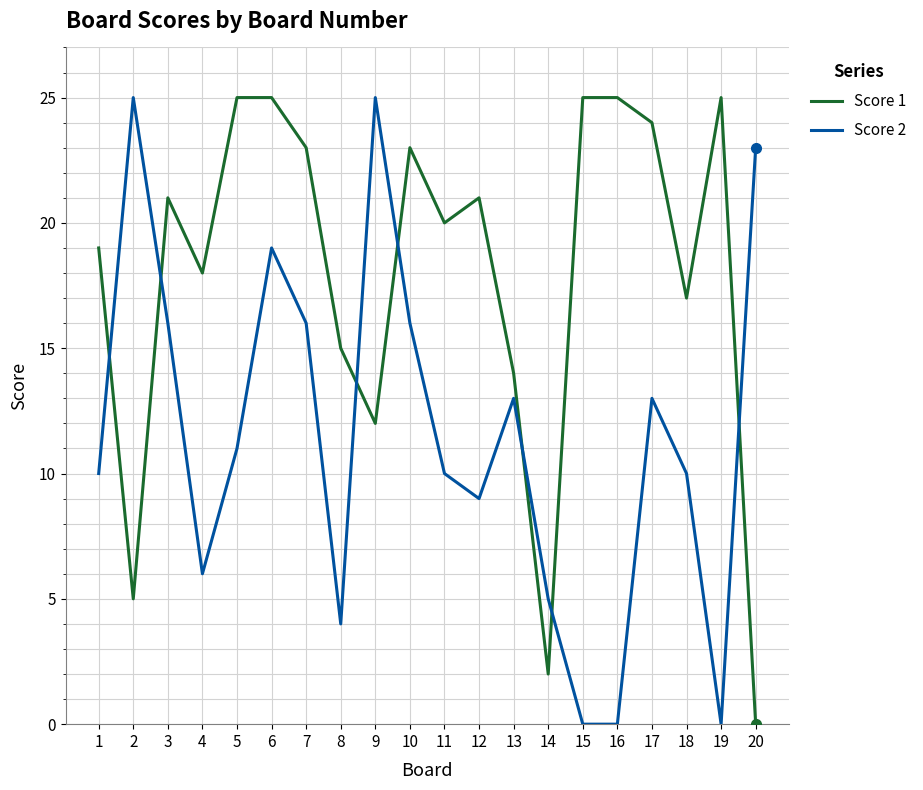

True or false: Score 1 has more than 1 interior local peaks.

True